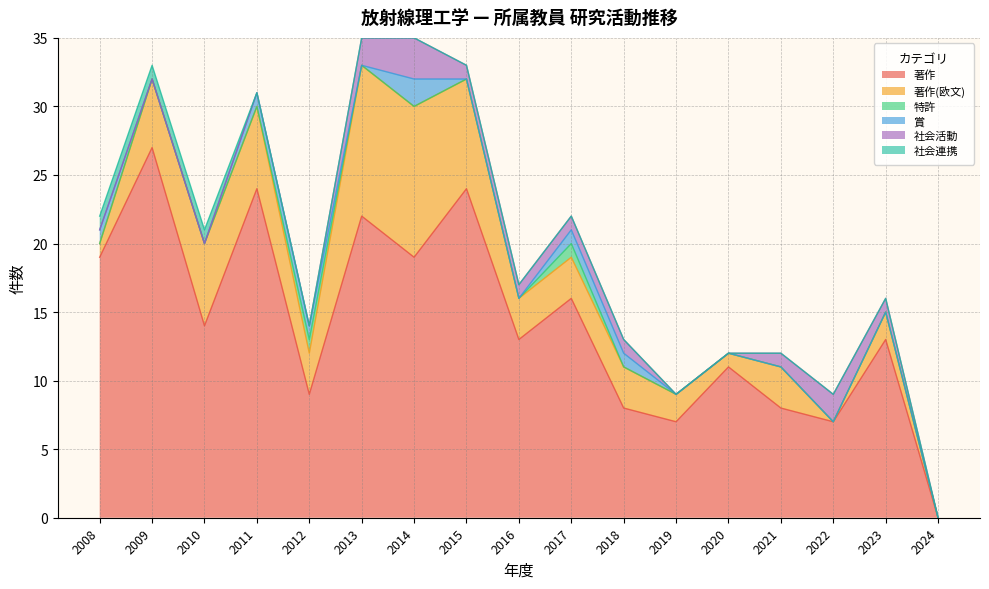

Which category has the lowest value in the 特許 series?

2008